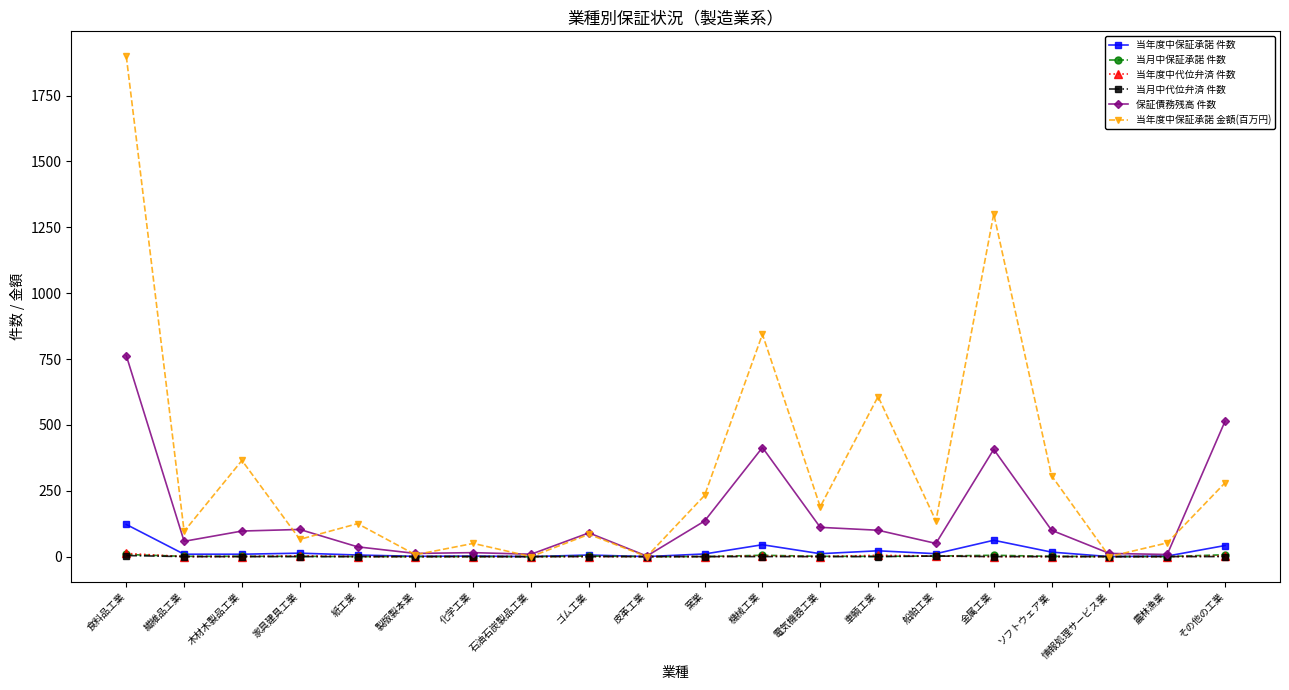

At which category is the sum across all series the highest?

食料品工業